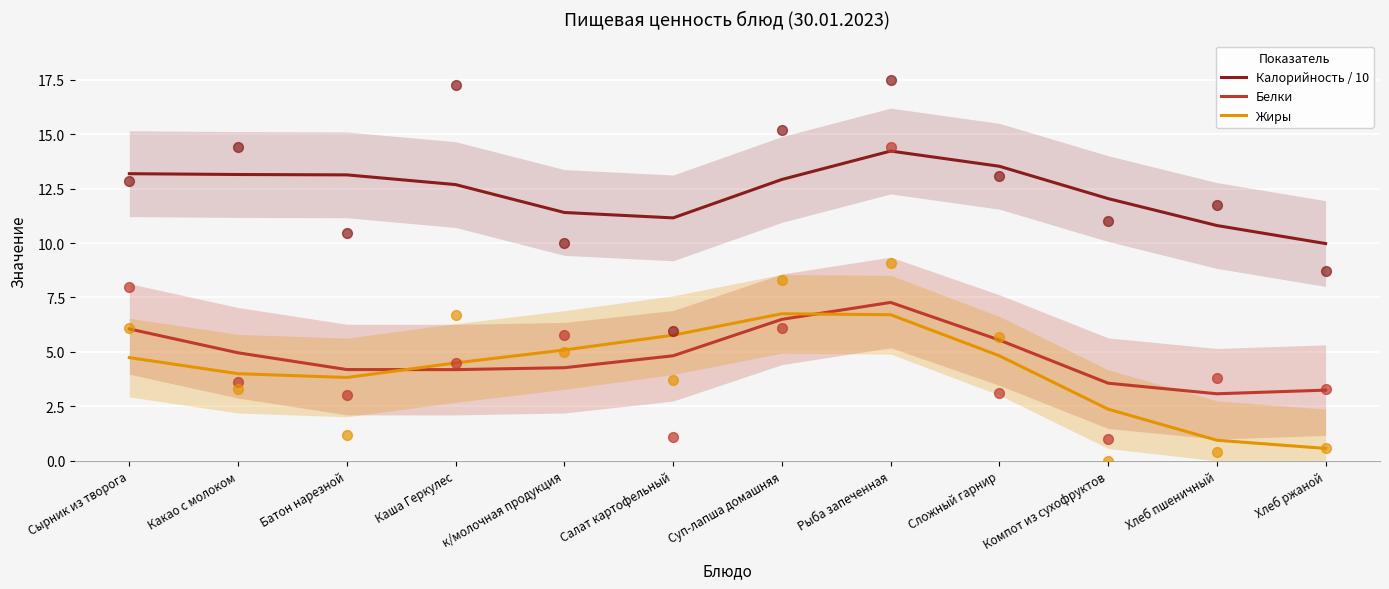

What is the total value across all series at Хлеб пшеничный?

14.8